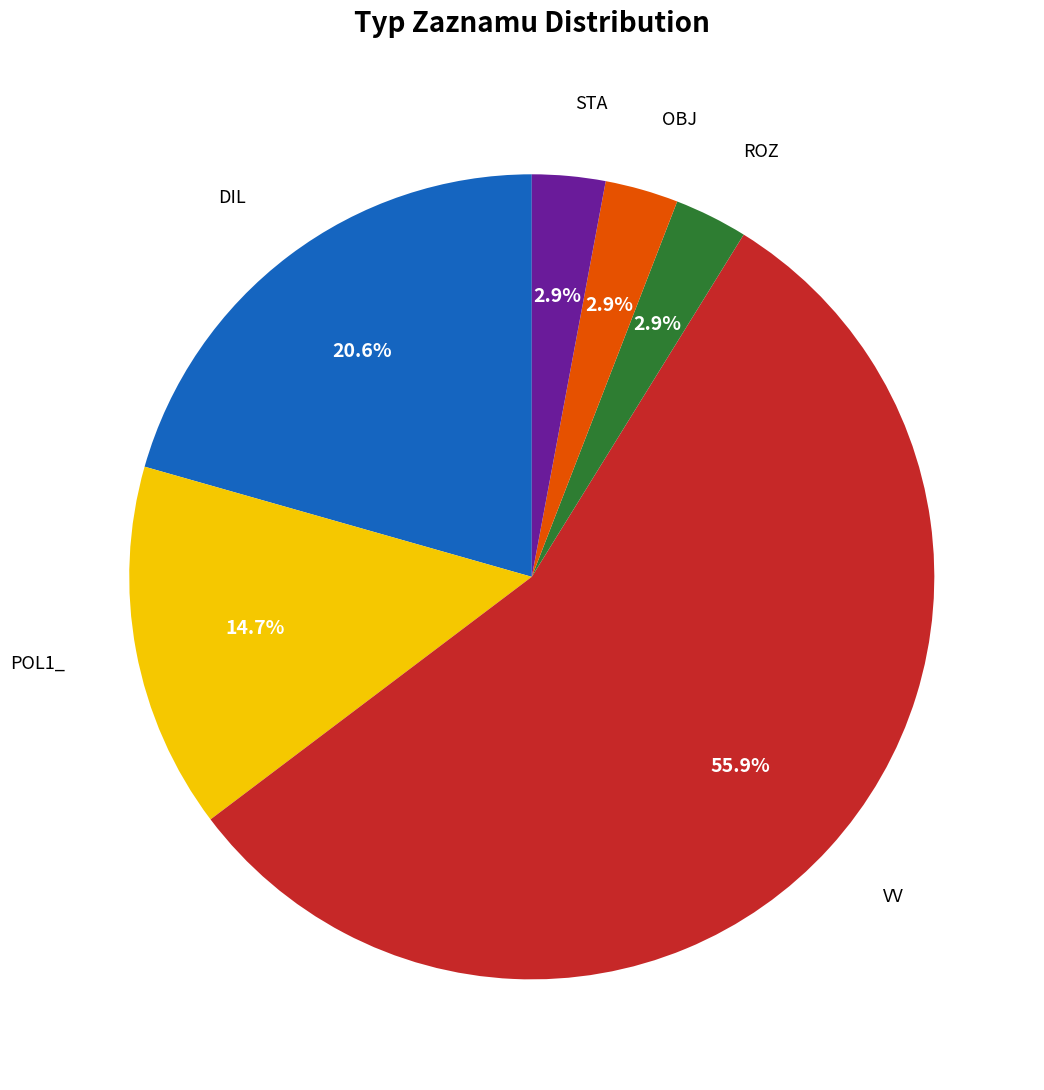

Is there any slice that represents more than half of the pie?

Yes